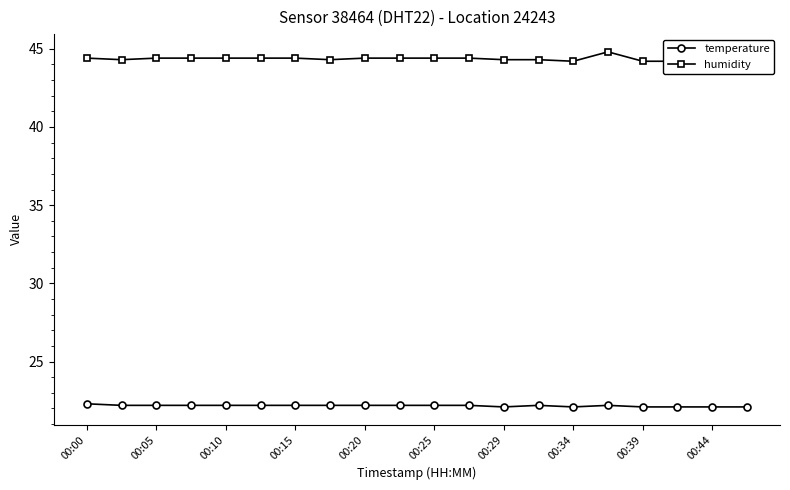

True or false: temperature has more than 0 interior local peaks.

True